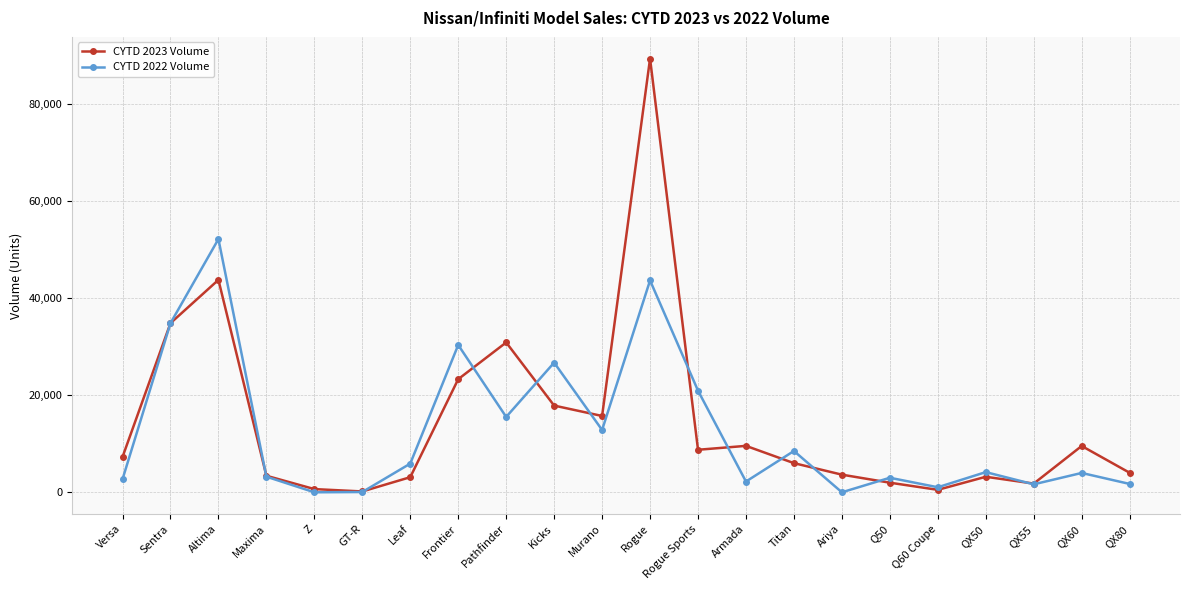

What is the difference between the highest and lowest values at Kicks?

8860